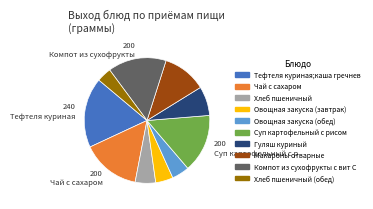

Is there any slice that represents more than half of the pie?

No